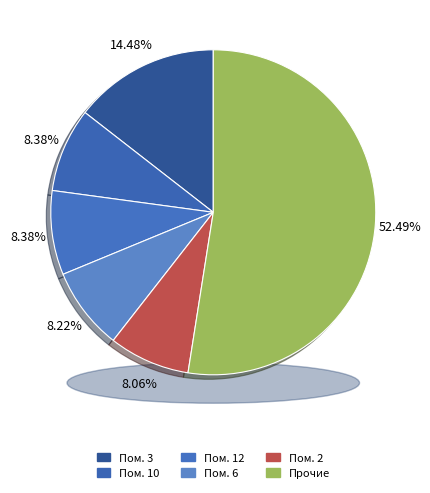

Between 12 and 8, which is larger?

12